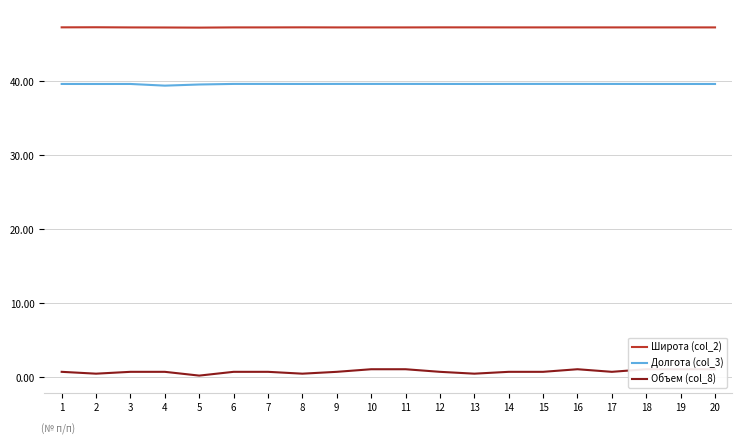

What is the maximum value for Широта (col_2)?

47.3